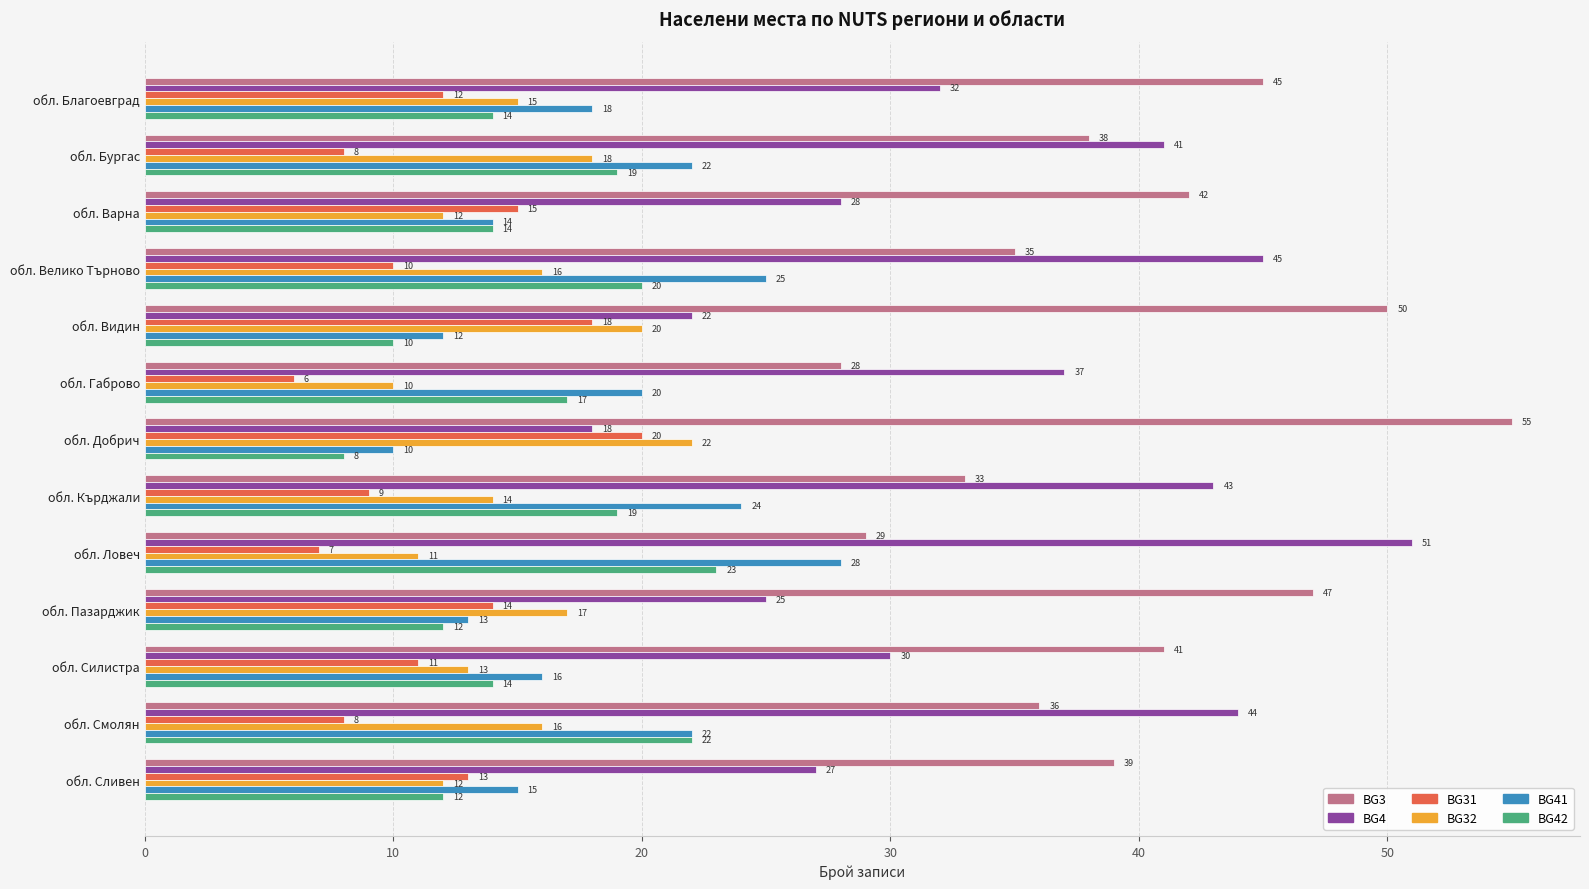

What is the smallest value displayed?

6